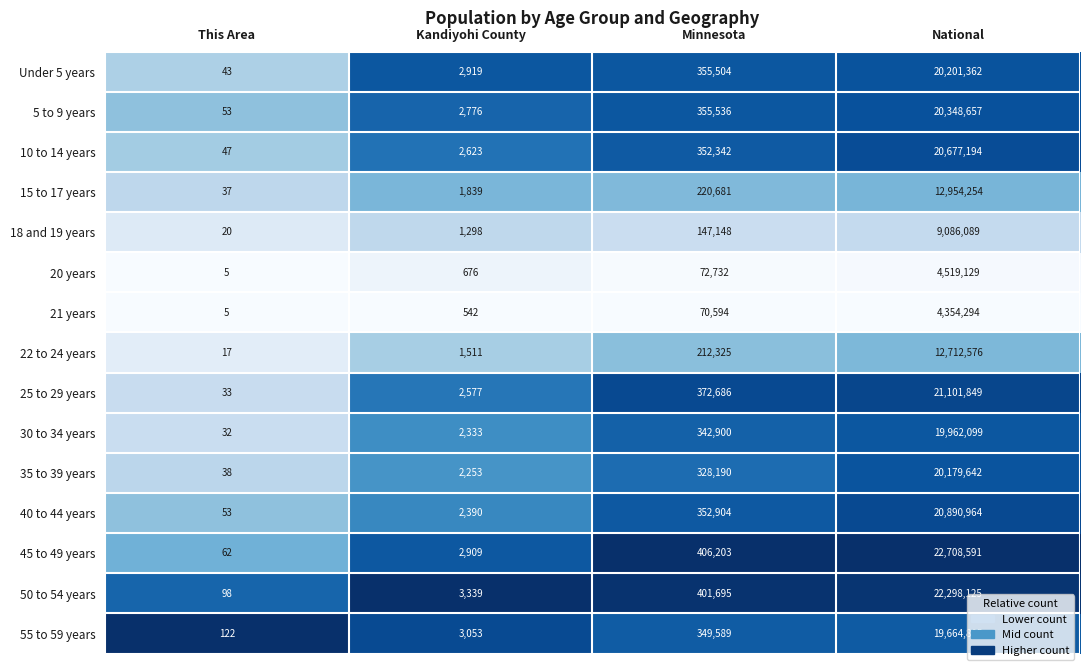

At which category is the sum across all series the highest?

National